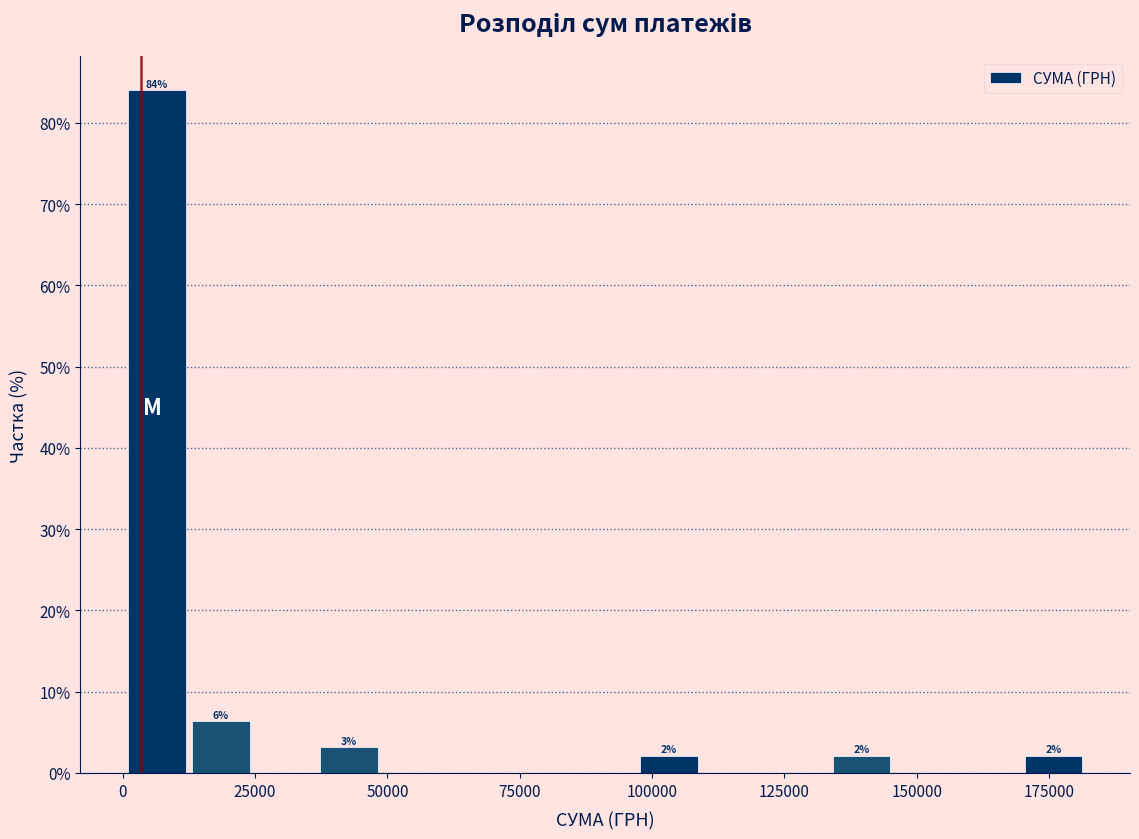

Read against the x-axis, roughly where is the centre of the tallest bar?

5000